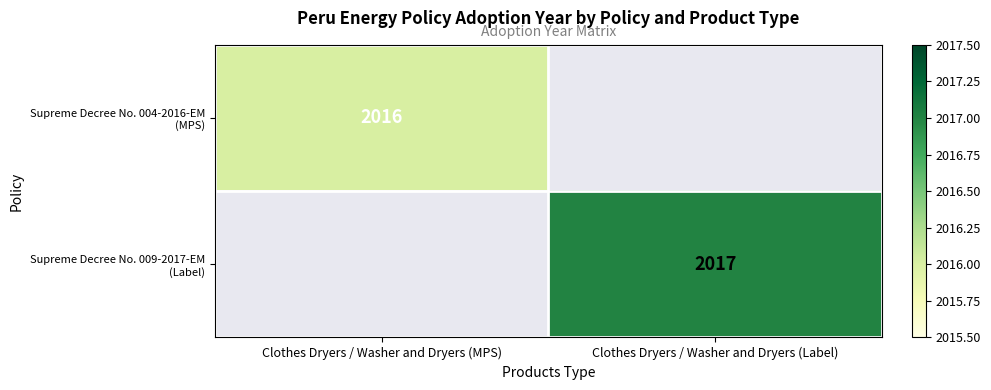

Rank the series at Clothes Dryers / Washer and Dryers (Label) from highest to lowest value.

Supreme Decree No. 004-2016-EM (MPS), Supreme Decree No. 009-2017-EM (Label)